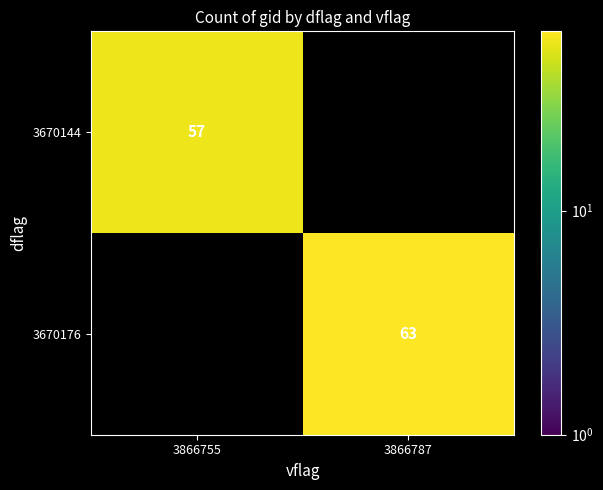

Which category has the lowest value across all series?

3866755